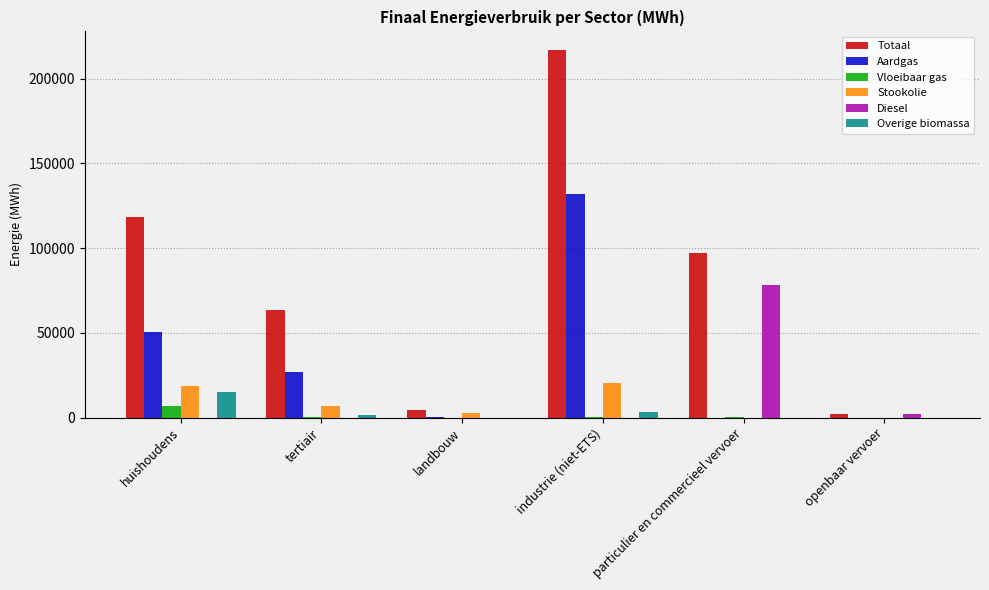

At which category is the sum across all series the highest?

industrie (niet-ETS)